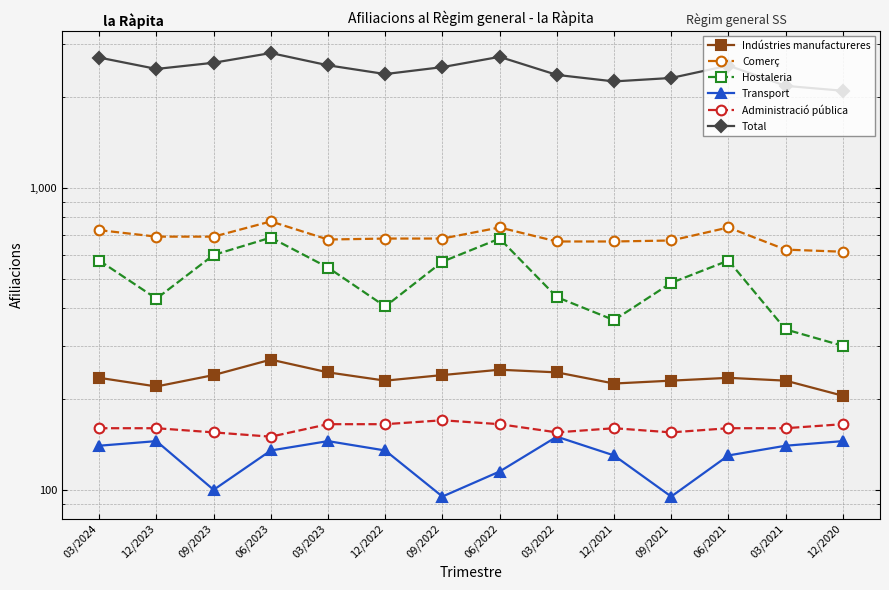

What is the value of the Indústries manufactureres point at the 9th from the left?

245